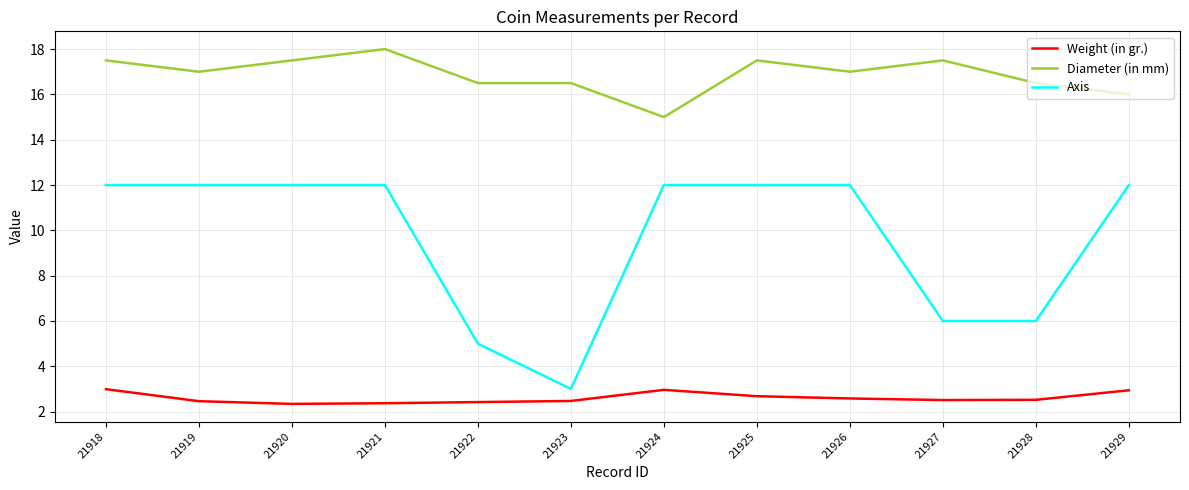

True or false: Diameter (in mm) has a value of 26.5 at 21919.

False